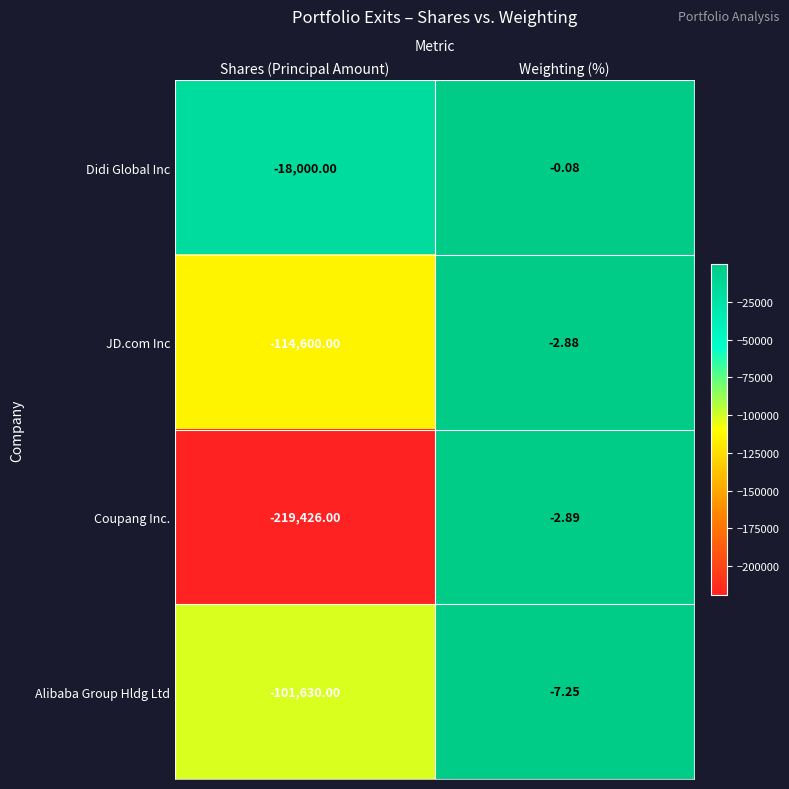

At which category is the sum across all series the highest?

Weighting (%)